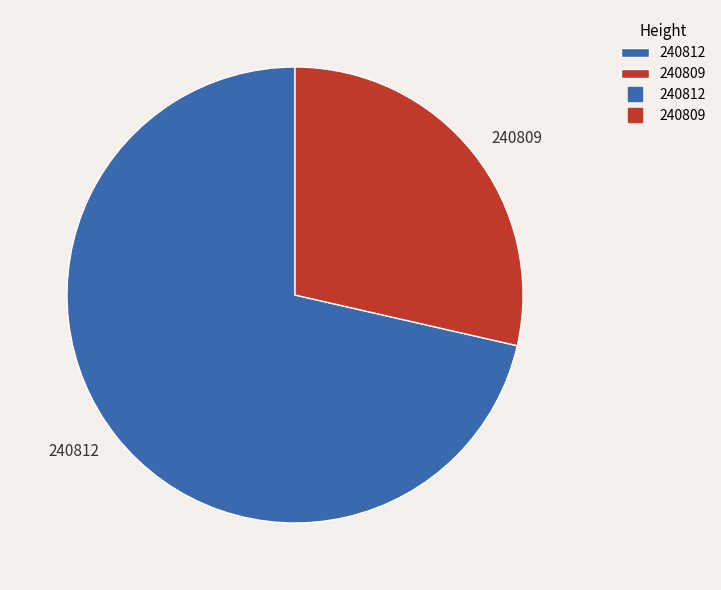

Is there any slice that represents more than half of the pie?

Yes